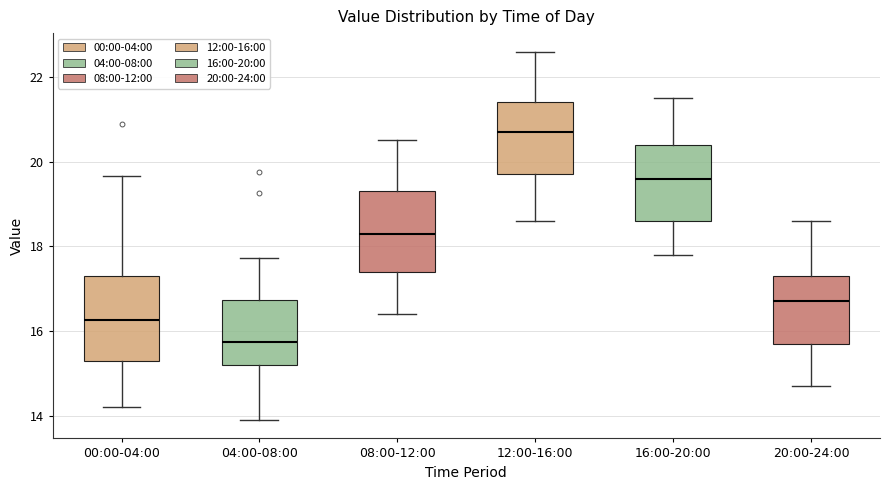

Reading left to right, read every box against the y-axis: the position of its median line, the range the box covers, and the ends of its whiskers. The values are not printed on the chart, so give them approximately, as read against the axis.

00:00-04:00: median 16.2, box 15.4 to 17.4, whiskers 14.2 to 19.6
04:00-08:00: median 15.8, box 15.2 to 16.8, whiskers 14.0 to 17.8
08:00-12:00: median 18.4, box 17.4 to 19.4, whiskers 16.4 to 20.6
12:00-16:00: median 20.8, box 19.8 to 21.4, whiskers 18.6 to 22.6
16:00-20:00: median 19.6, box 18.6 to 20.4, whiskers 17.8 to 21.6
20:00-24:00: median 16.8, box 15.8 to 17.4, whiskers 14.8 to 18.6